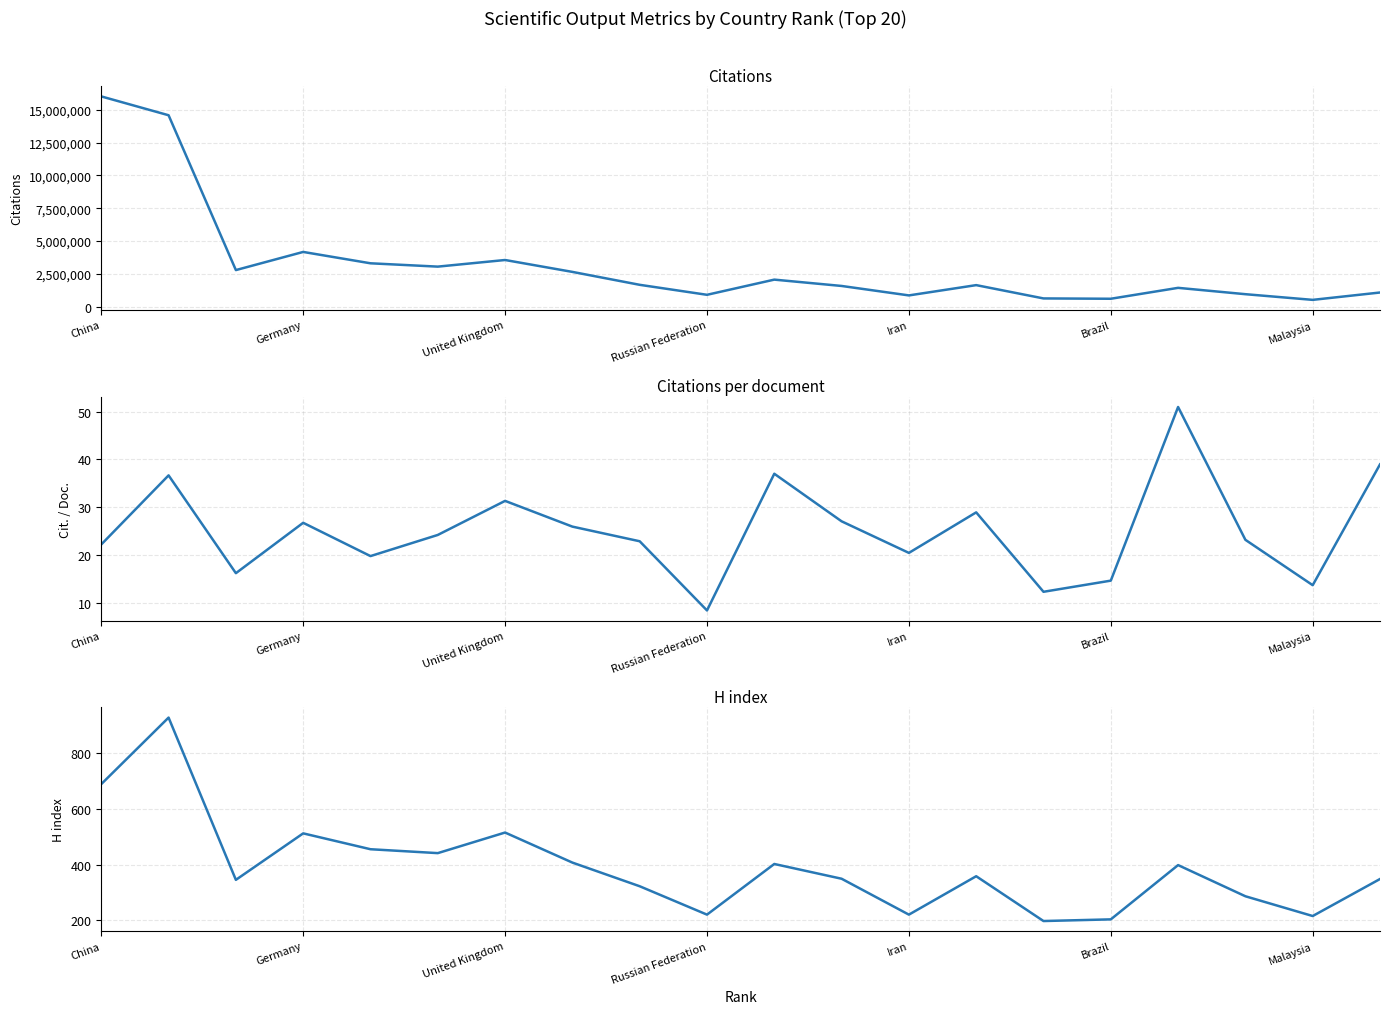

How many interior local valleys does the Citations per document series have?

6